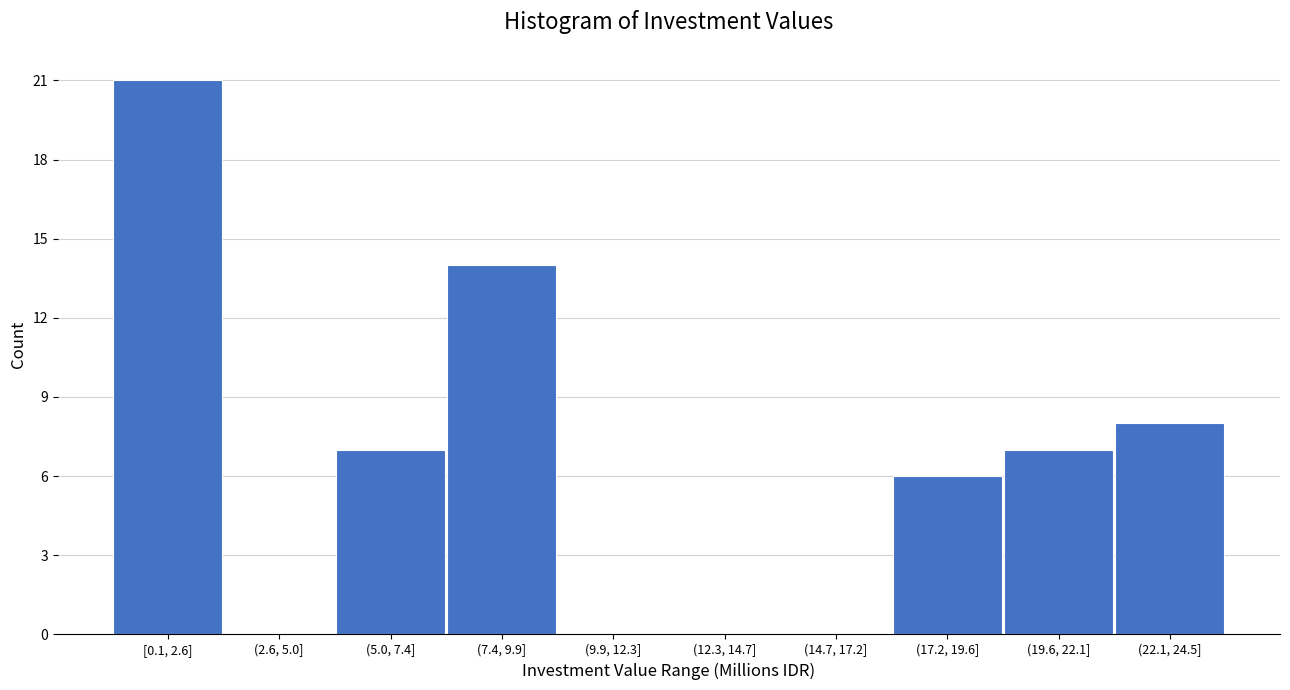

Reading right to left, what are all the values shown in this chart?

(22.1, 24.5]=8	(19.6, 22.1]=7	(17.2, 19.6]=6	(14.7, 17.2]=0	(12.3, 14.7]=0	(9.9, 12.3]=0	(7.4, 9.9]=14	(5.0, 7.4]=7	(2.6, 5.0]=0	[0.1, 2.6]=21